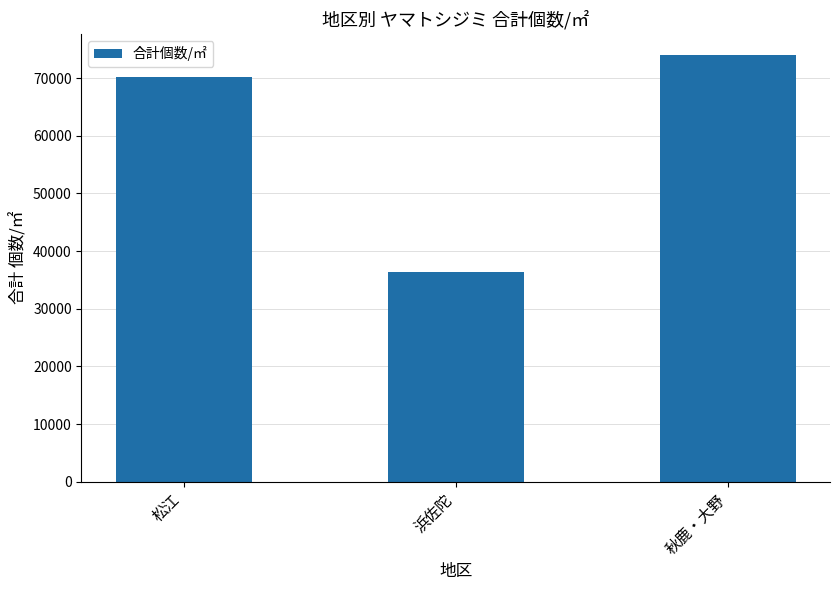

Rank the categories by value from lowest to highest.

浜佐陀, 松江, 秋鹿・大野